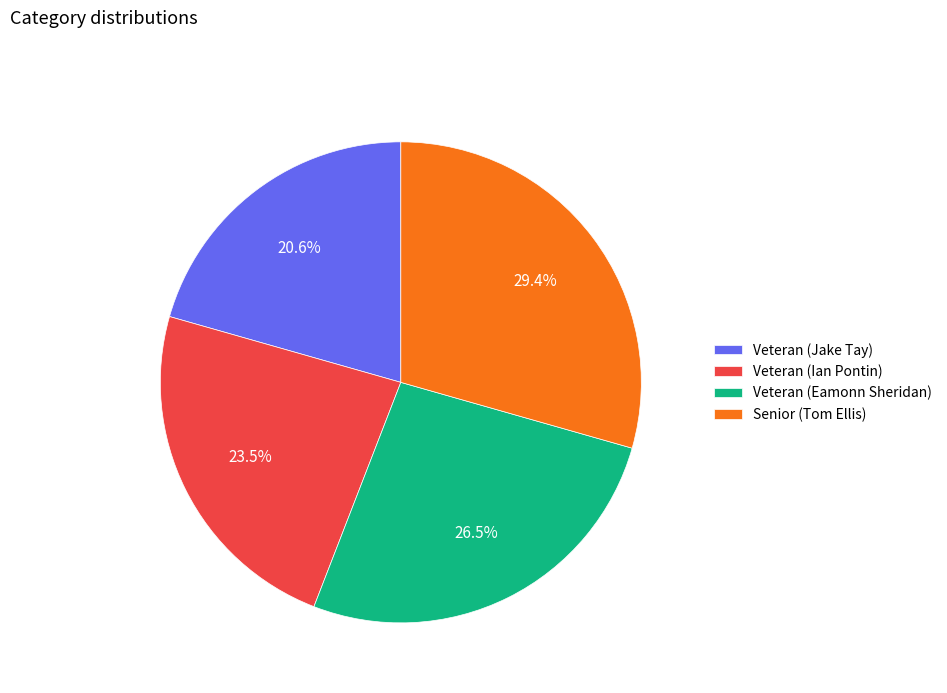

Is Veteran (Eamonn Sheridan) the majority of the pie?

No